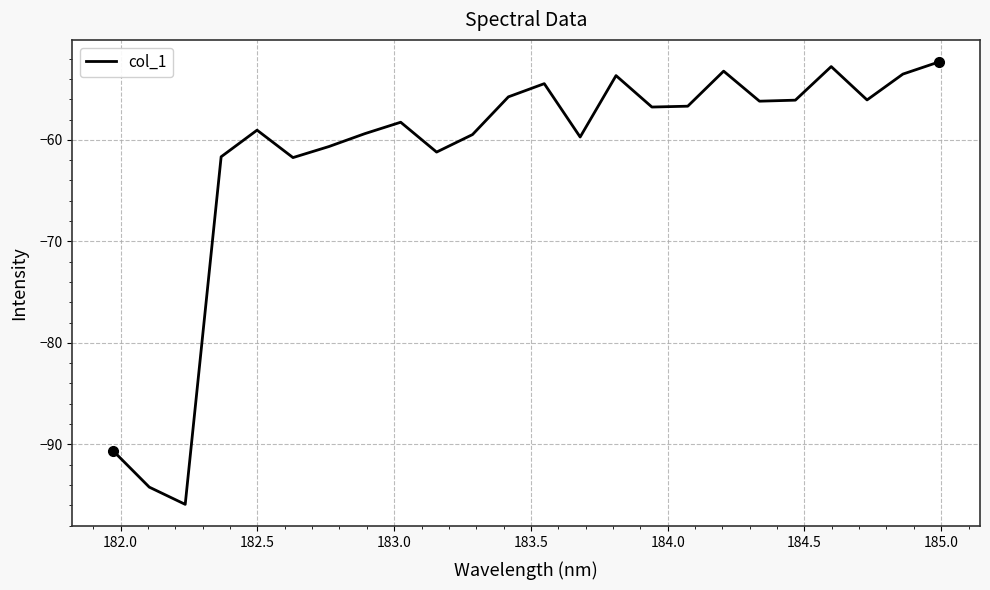

What is the smallest value displayed?

-95.9